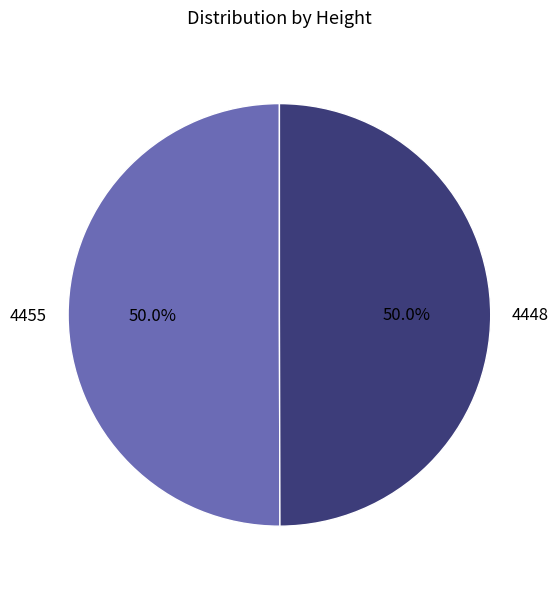

Approximately how many times larger is the value at 4455 compared to 4448?

1.0